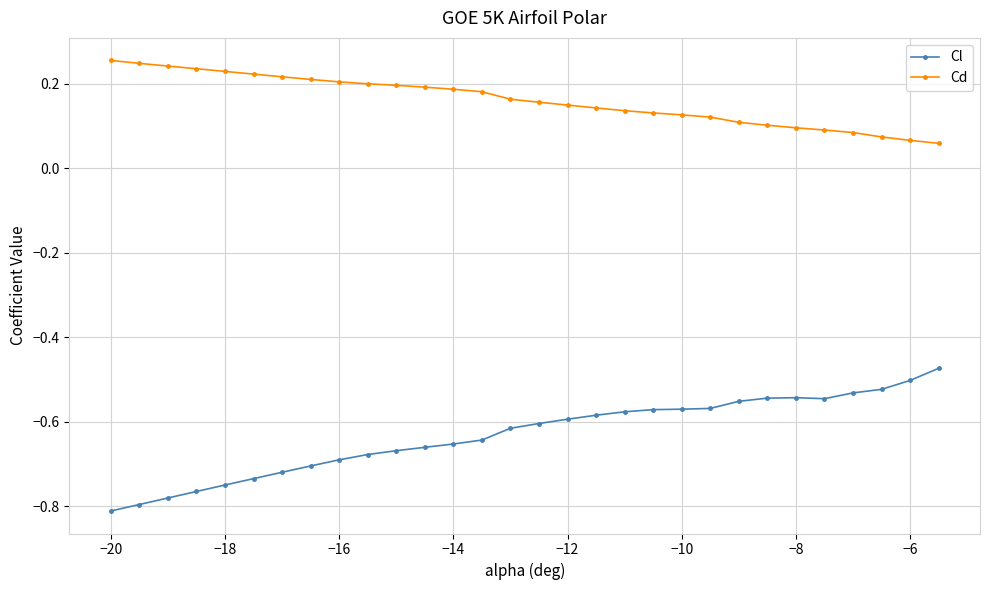

Which series has the largest total across all categories?

Cd